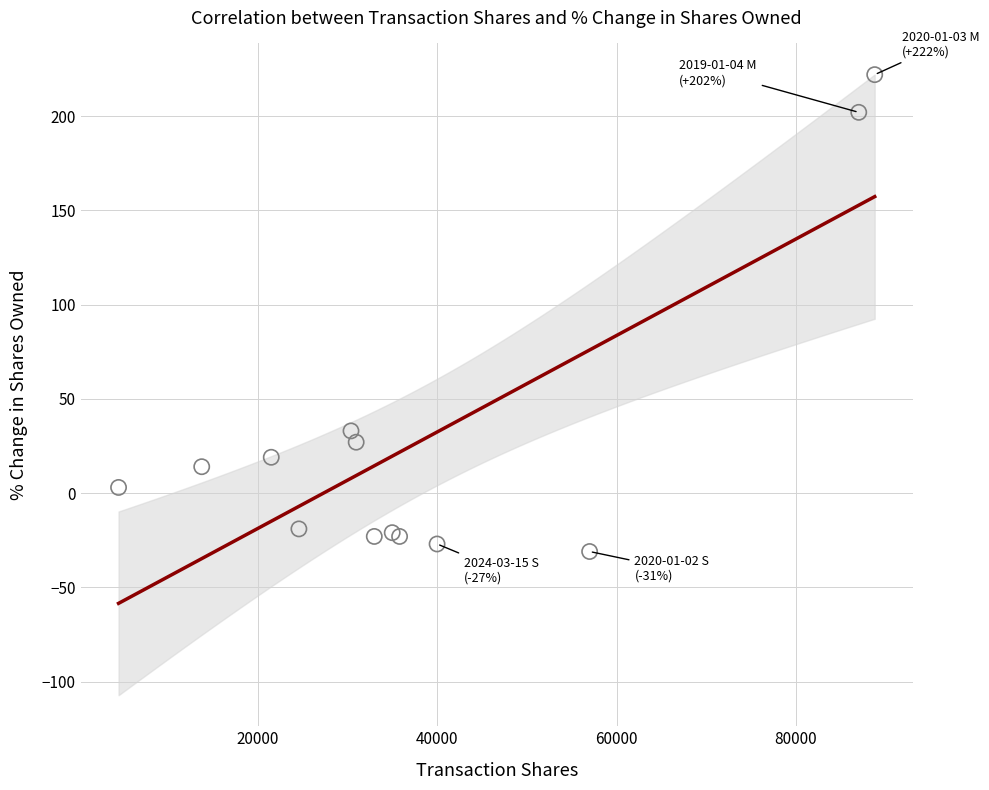

What Y value in the scatter plot is closest to 95?

33